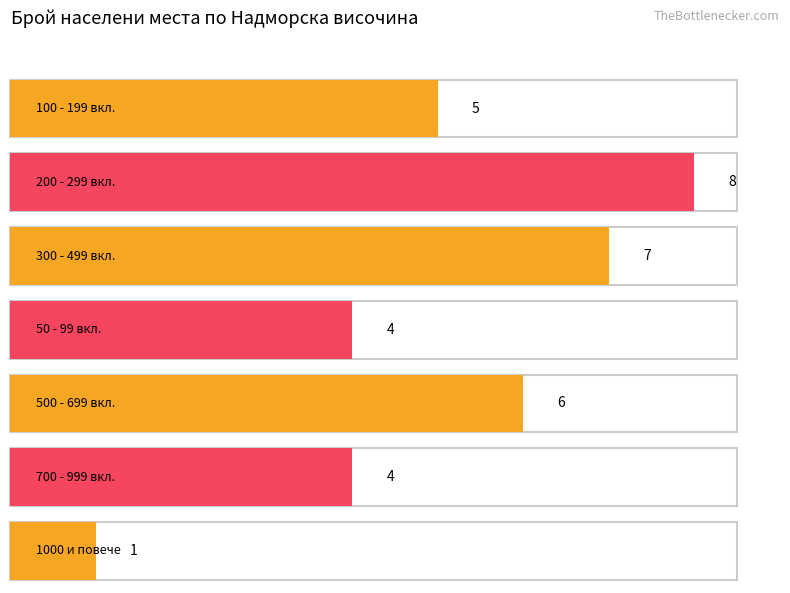

True or false: BG4 has a value of 13 at BG32.

False